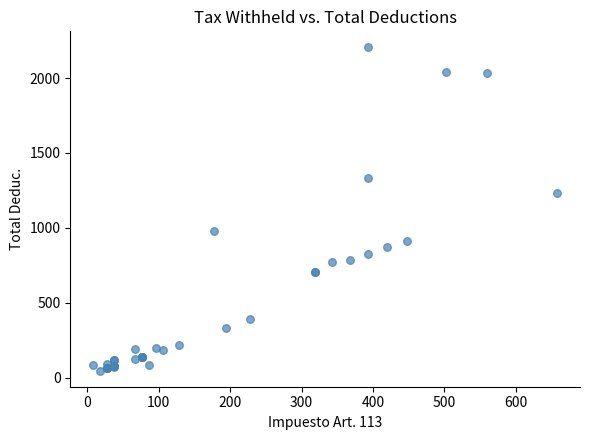

What Y value in the scatter plot is closest to 1125?

1230.8